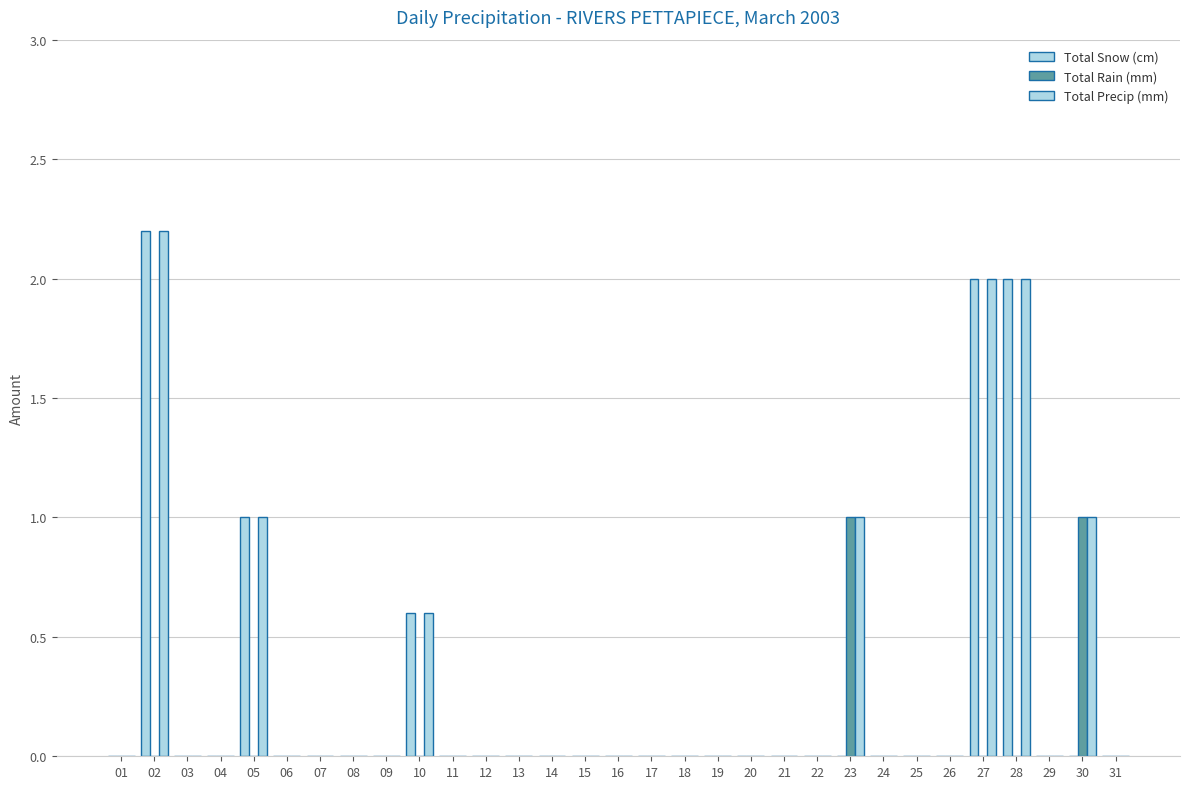

How many groups of bars are there?

31